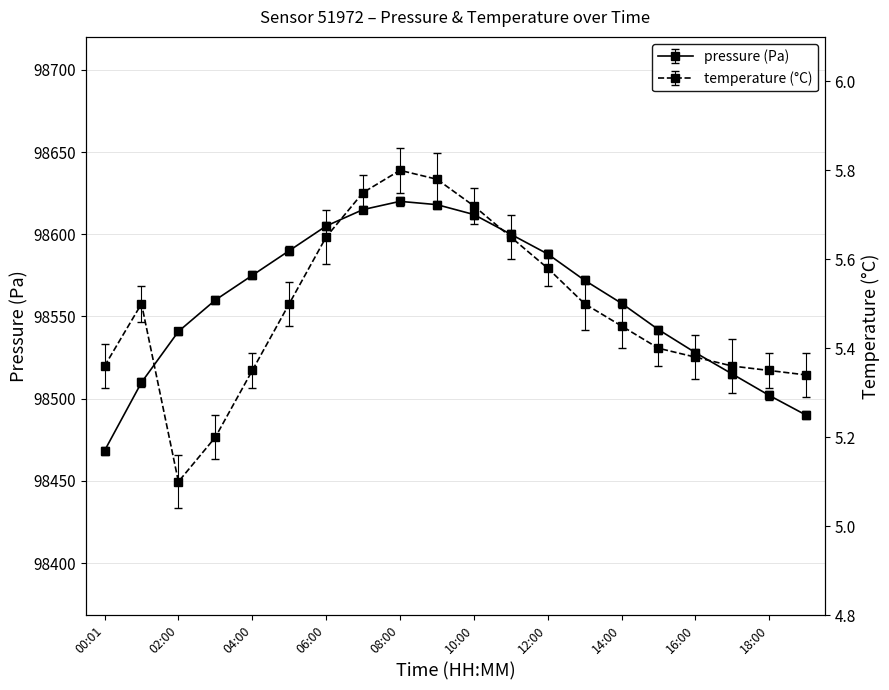

True or false: temperature has a value of 1.7 at 07:00.

False